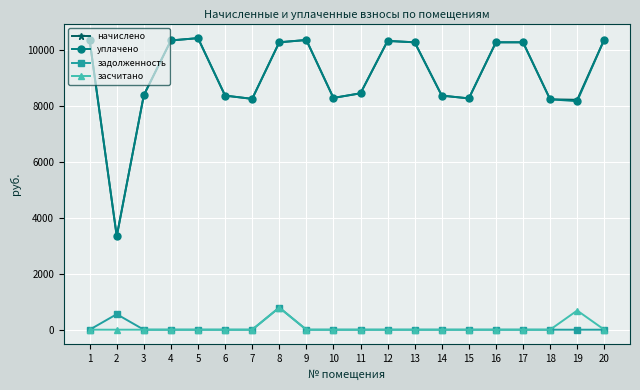

How many interior local valleys does the уплачено series have?

5